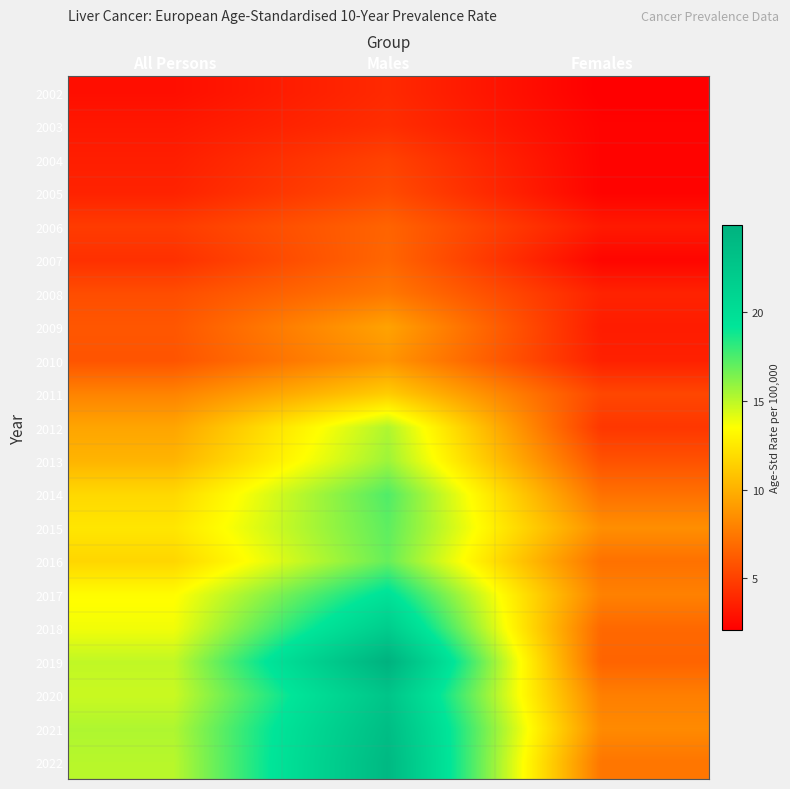

What is the spread (max minus min) of values at All Persons?

12.5